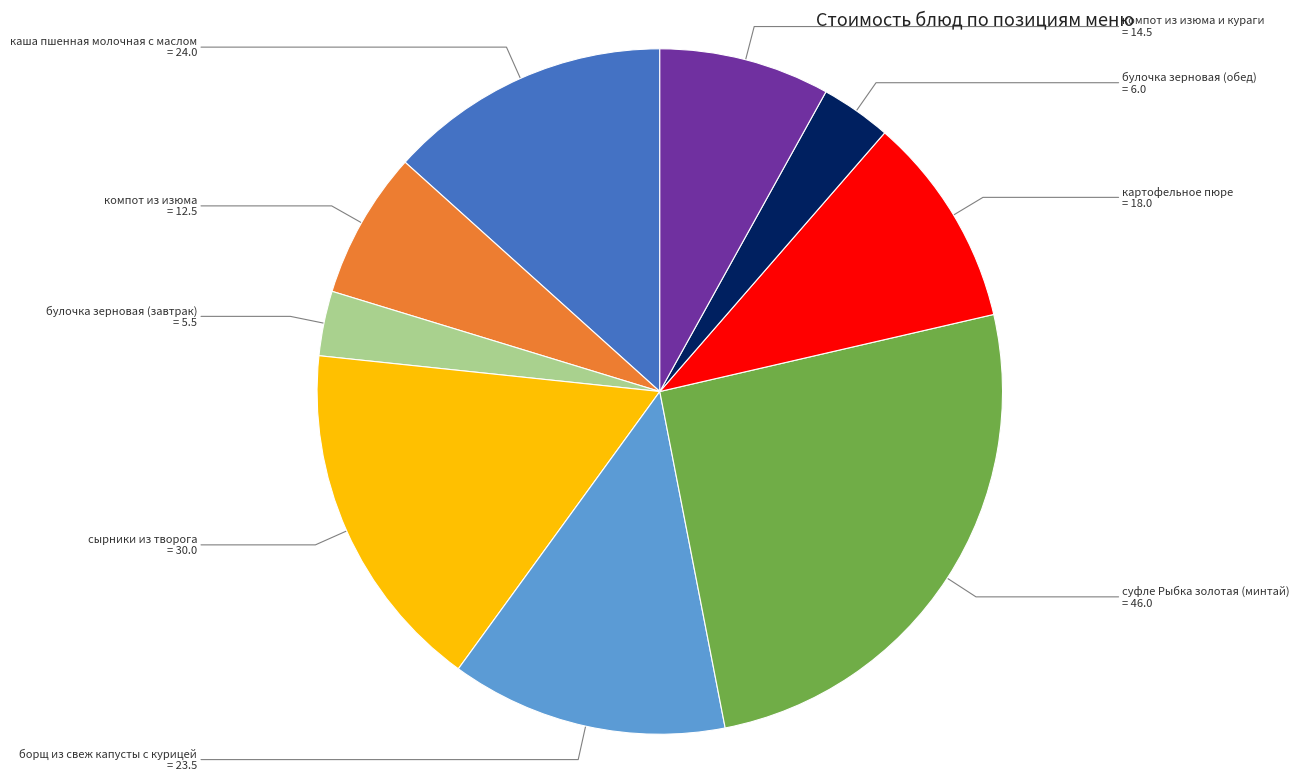

Is there a majority slice in this chart?

No